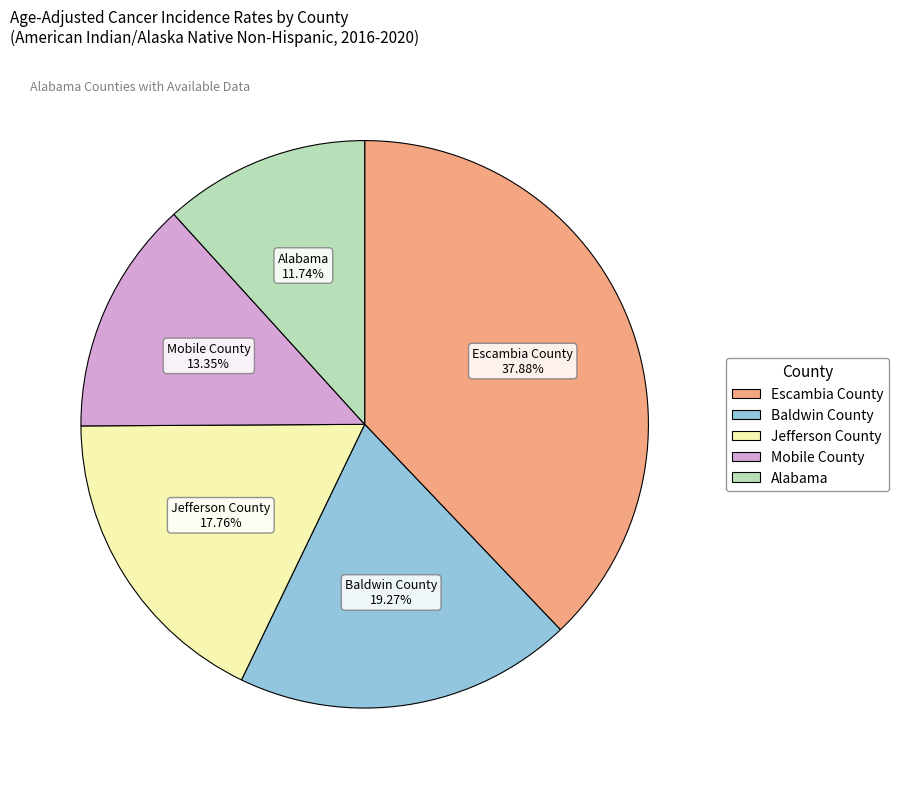

What percentage do Jefferson County and Mobile County together represent?

31.1%